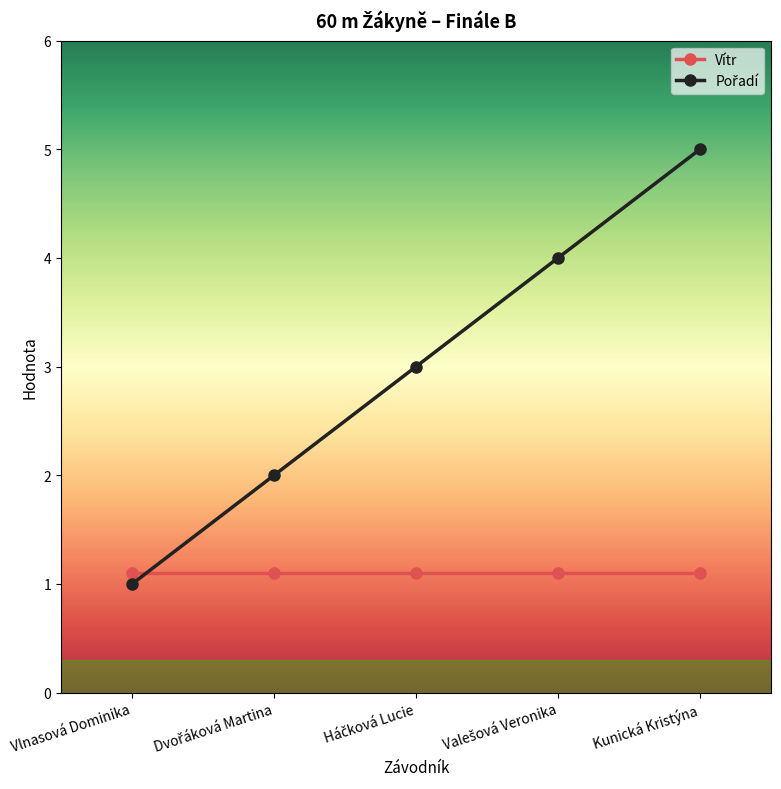

What is the approximate value of Vítr at Kunická Kristýna?

1.1